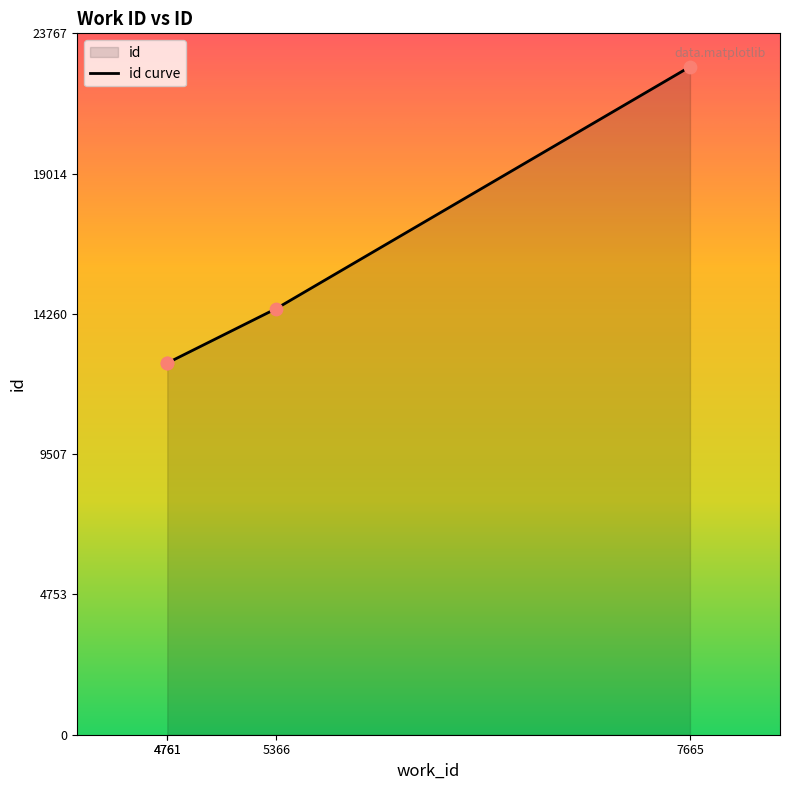

Between 4761 and 5366, which is larger?

5366